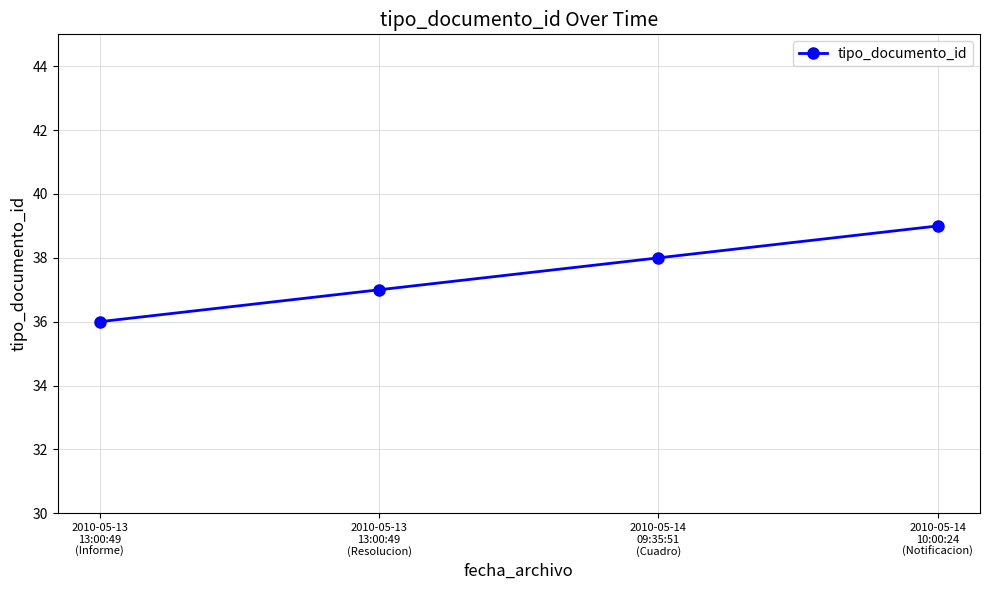

Does the chart display data point markers on the line(s)?

Yes